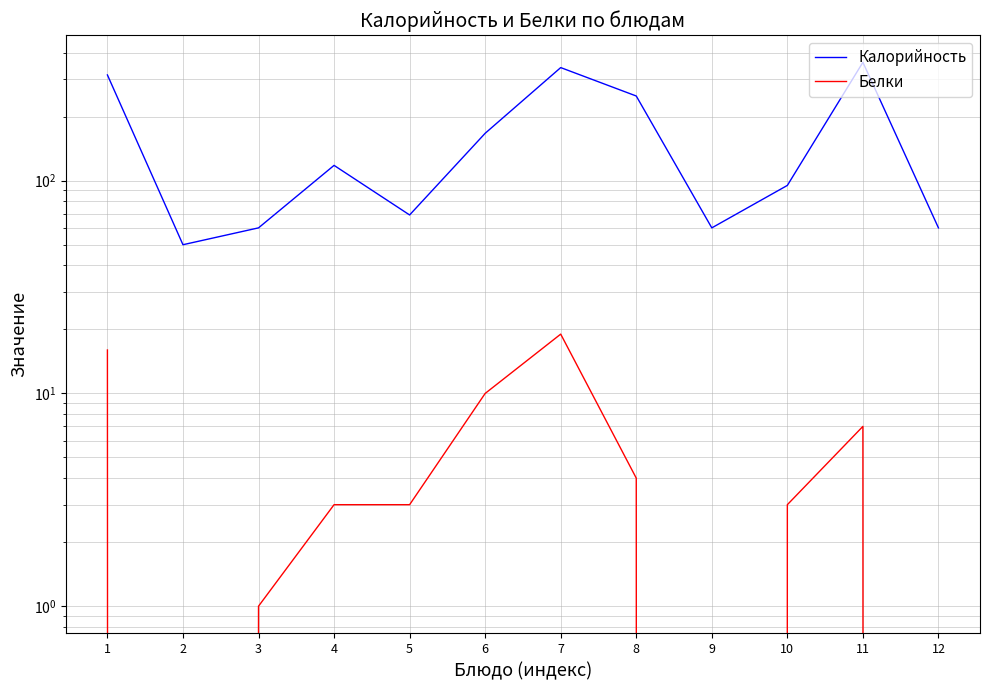

Rank the series at 5 from highest to lowest value.

Калорийность, Белки